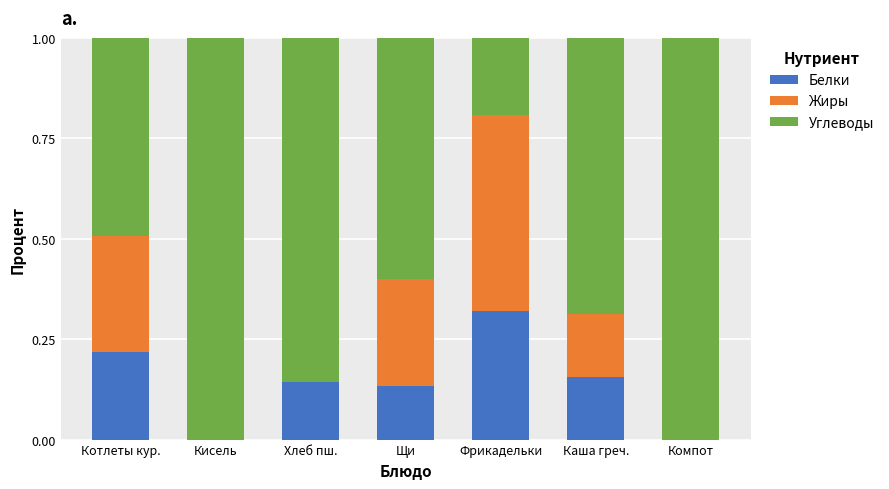

The value of Белки at Каша греч. is 0.2. True or false?

True